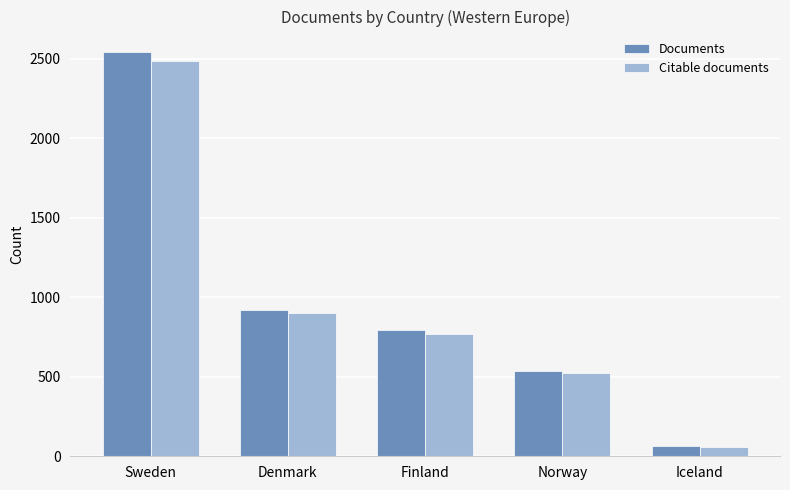

Is it true that Citable documents equals 900 at Denmark?

True